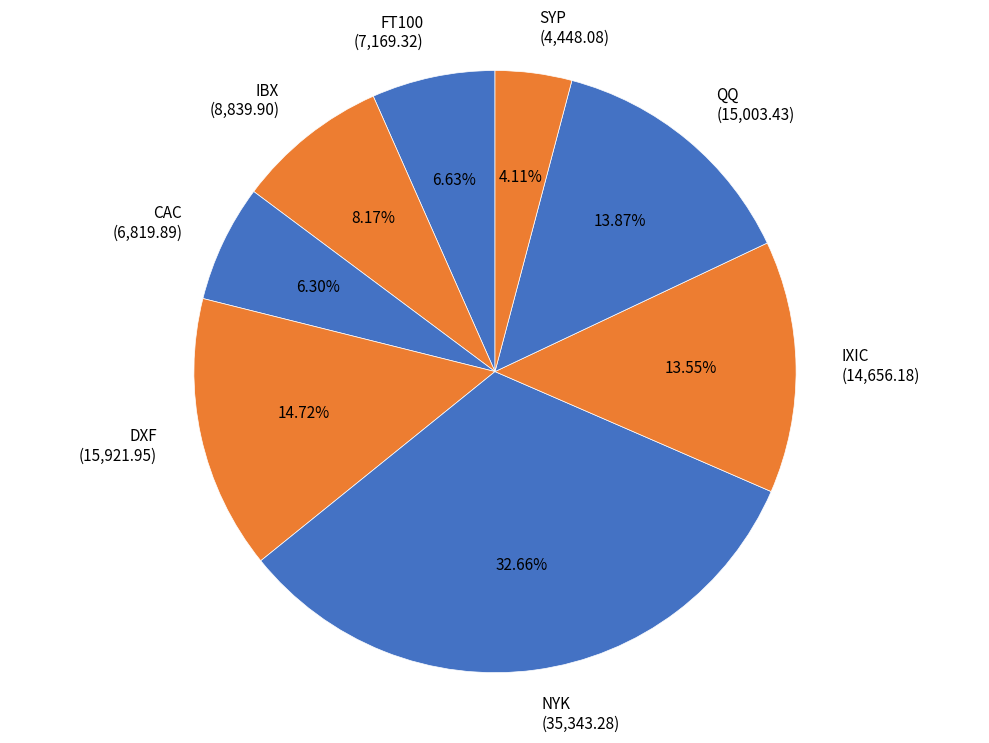

Which slice is the largest?

NYK